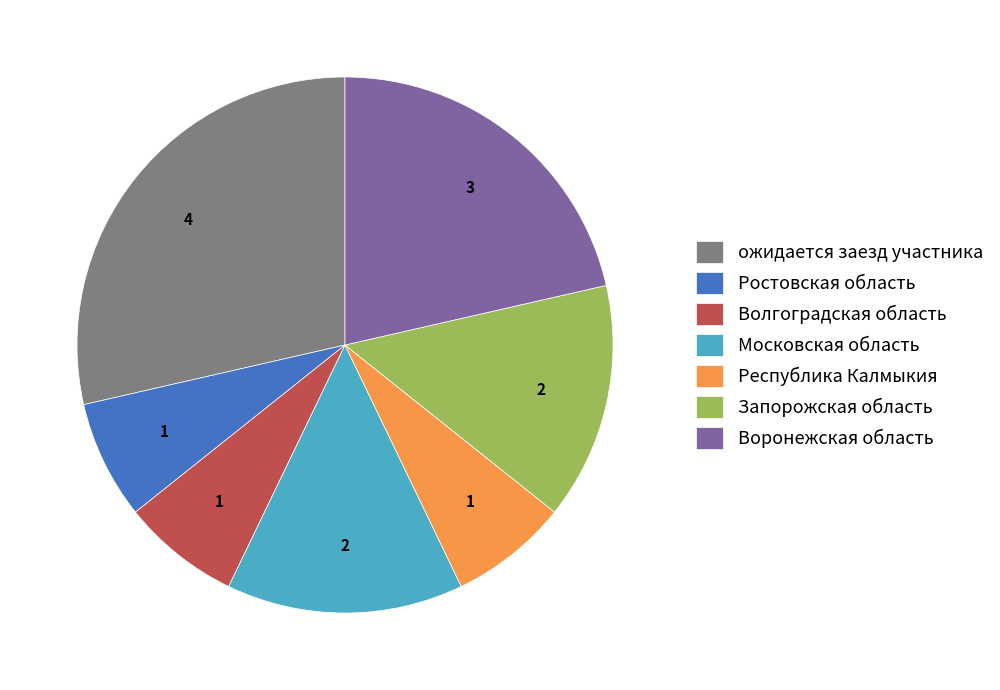

What is the ratio of the value at Запорожская область to the value at ожидается заезд участника?

0.5